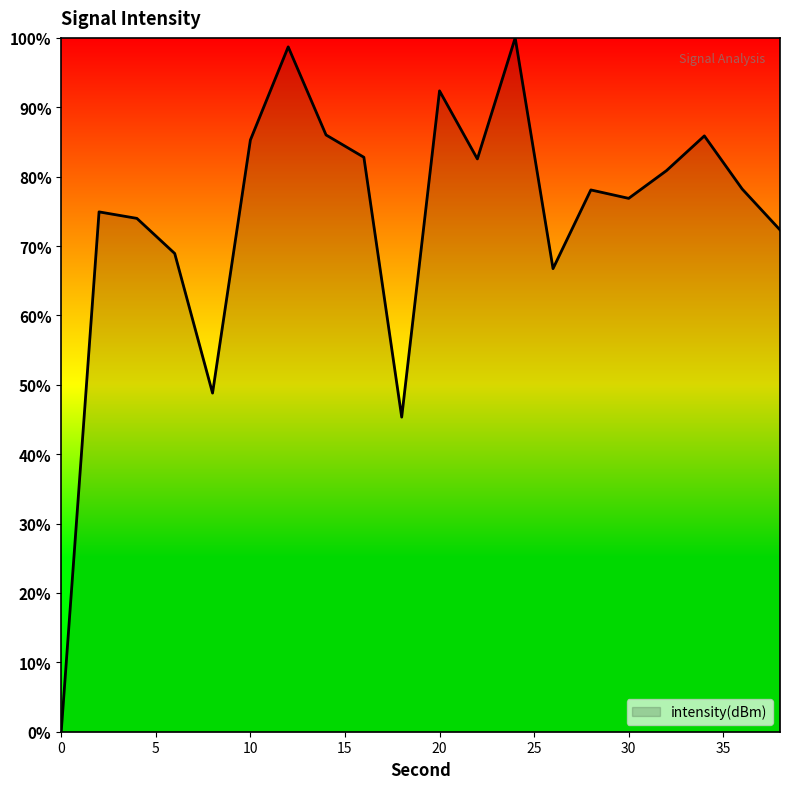

What is the difference between the maximum and minimum values?

100.0